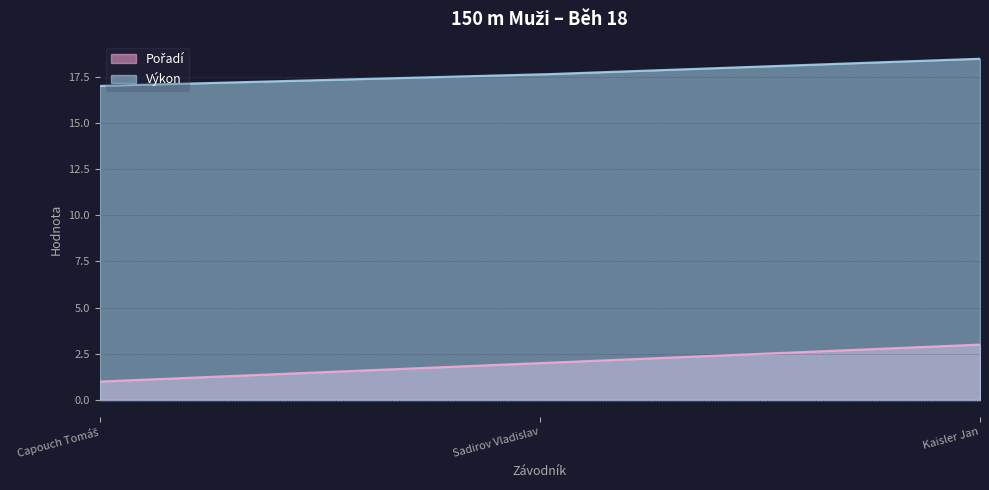

List the series in order of their overall mean, highest first.

Výkon, Pořadí